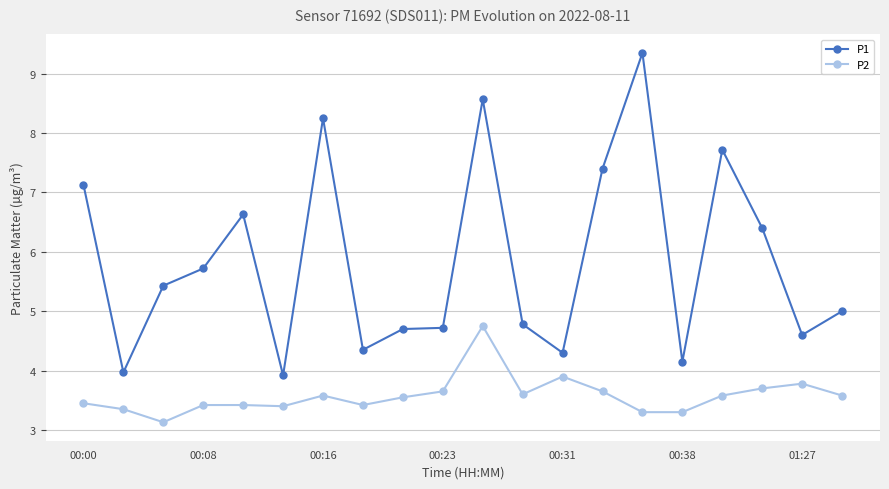

Rank the series by their maximum value, from lowest to highest.

P2, P1